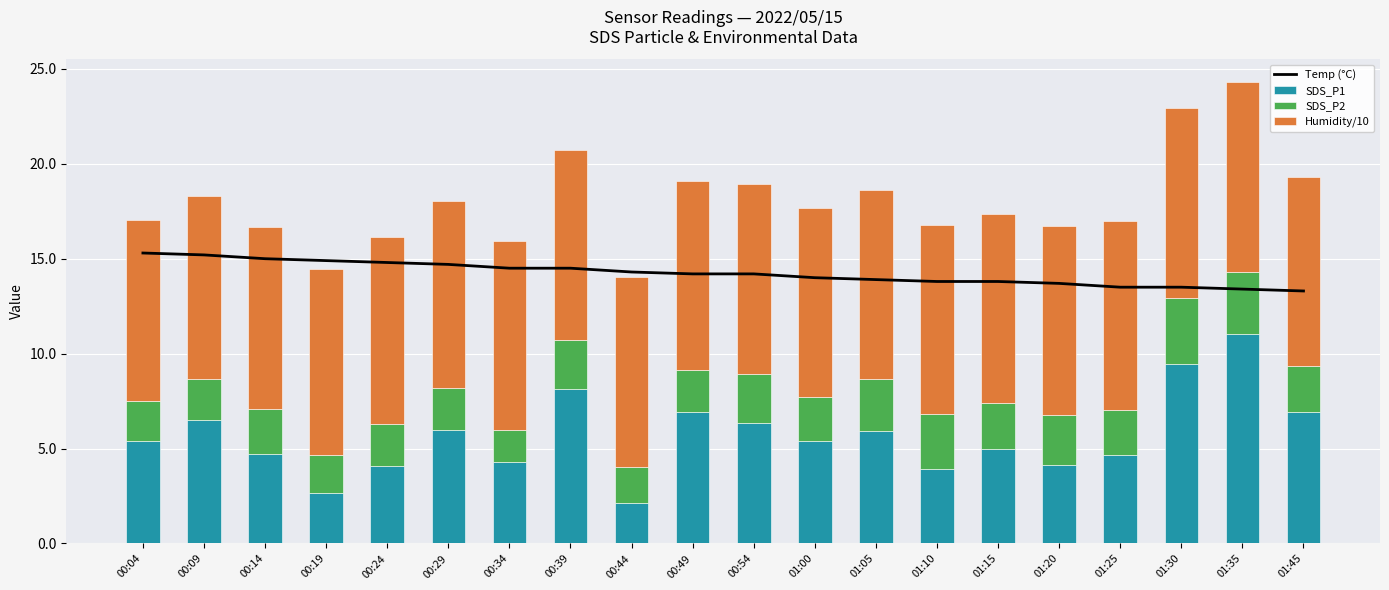

At how many categories does at least one series exceed 13?

20